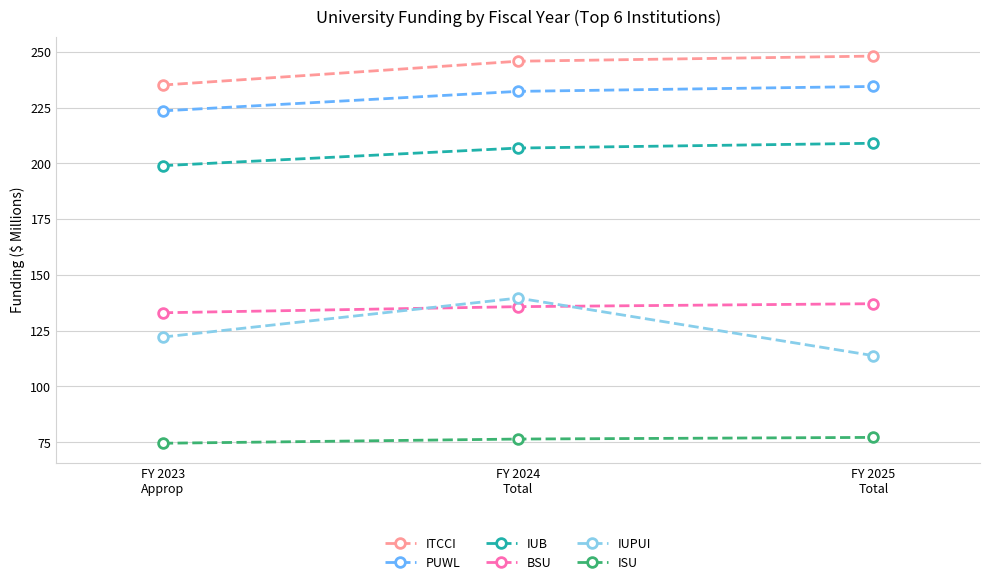

Between FY 2023
Approp and FY 2025
Total, which series saw the biggest shift?

ITCCI